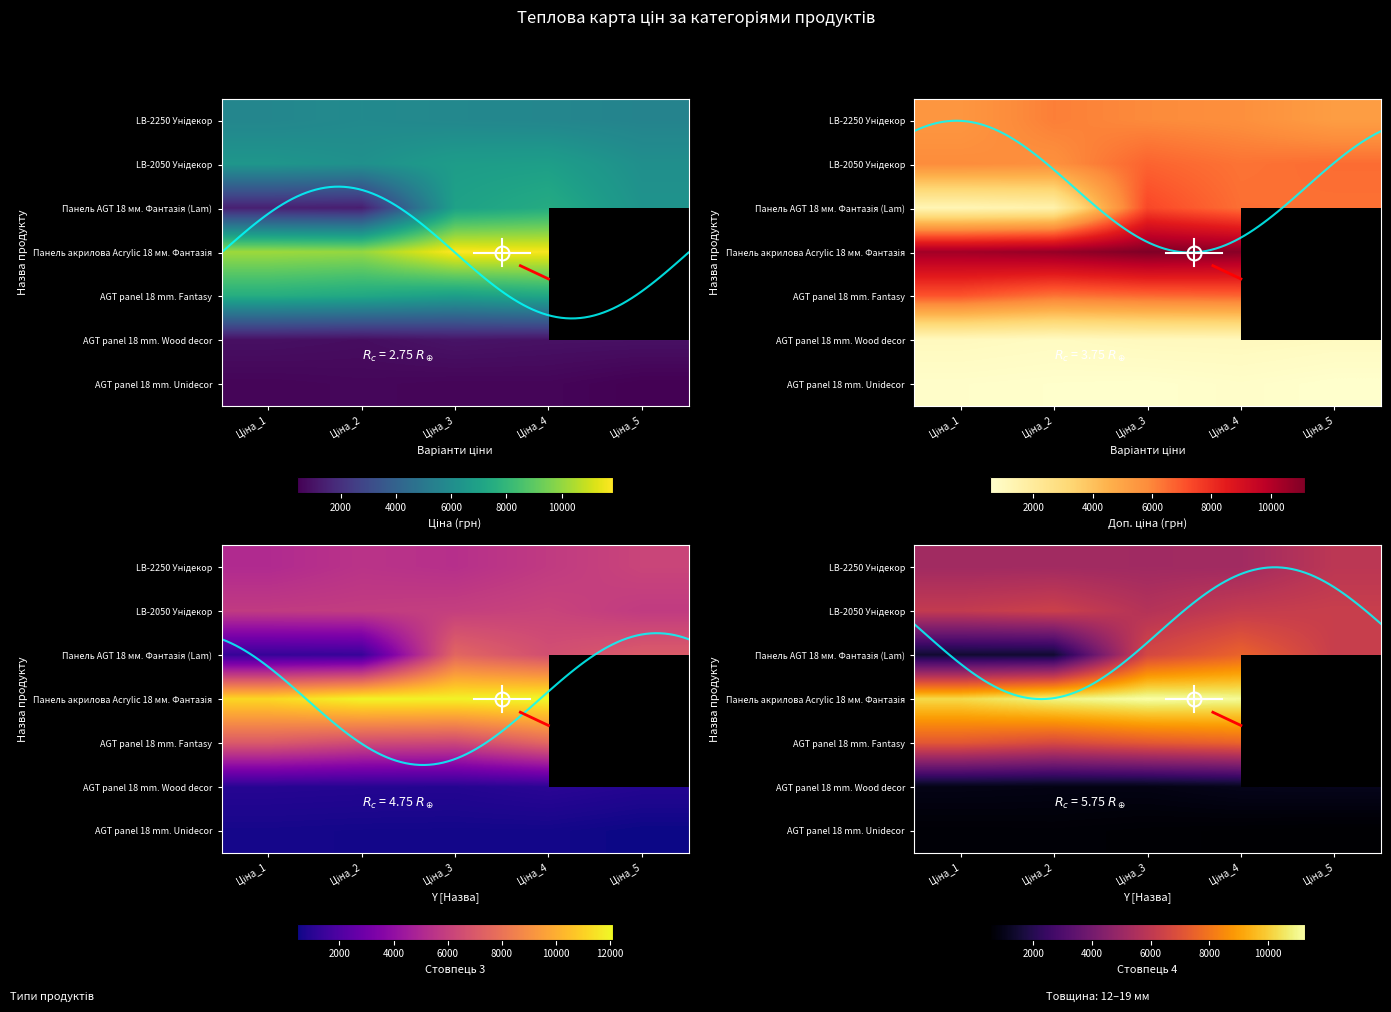

Reading left to right, extract all data points from this chart.

AGT panel 18 mm. Unidecor: 5636.0	5636.0	5636.0	5636.0	5636.0
AGT panel 18 mm. Wood decor: 6266.7	6266.7	6266.7	6266.7	6266.7
AGT panel 18 mm. Fantasy: 1366.3	1366.3	6879.5	6879.5	6879.5
Панель акрилова Acrylic 18 мм. Фантазія: 11113.6	11113.6	11113.6	11113.6	0.0
Панель AGT 18 мм. Фантазія (Lam): 6879.5	6879.5	6879.5	6879.5	0.0
LB-2050 Унідекор: 889.9	889.9	957.1	957.1	957.1
LB-2250 Унідекор: 602.1	602.1	585.3	585.3	482.1